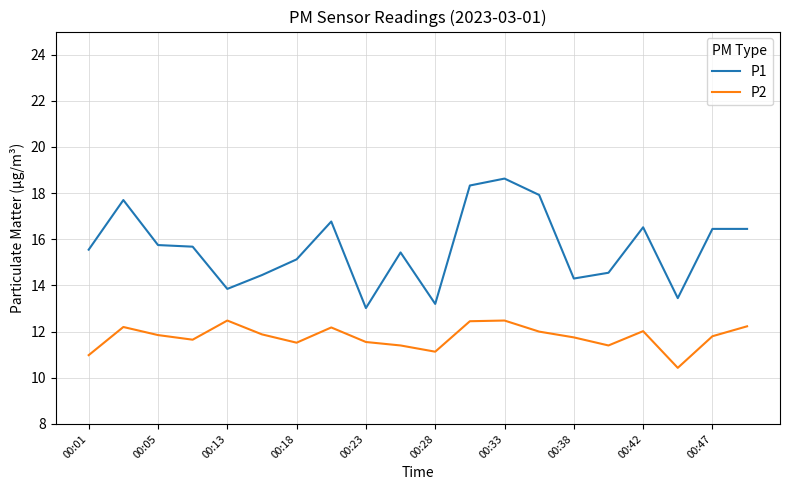

True or false: P1 and P2 intersect in this chart.

False